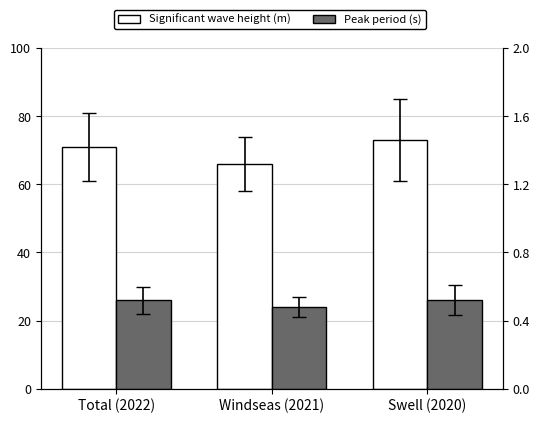

List the series in order of their overall mean, highest first.

Significant wave height (m), Peak period (s)